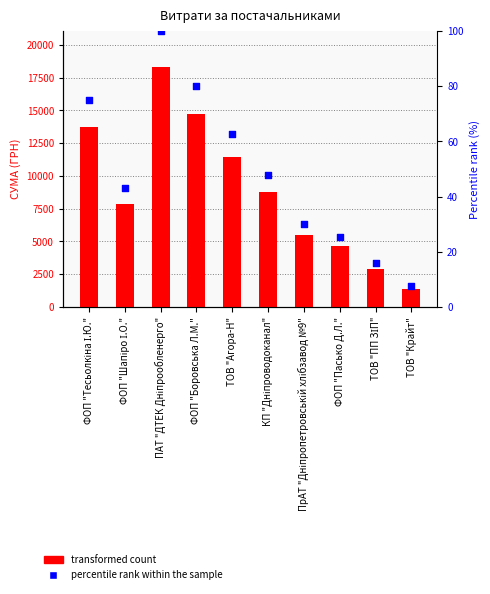

Approximately how many times larger is the value at ПрАТ "Дніпропетровській хлібзавод №9" compared to ФОП "Шапіро І.О."?

0.7